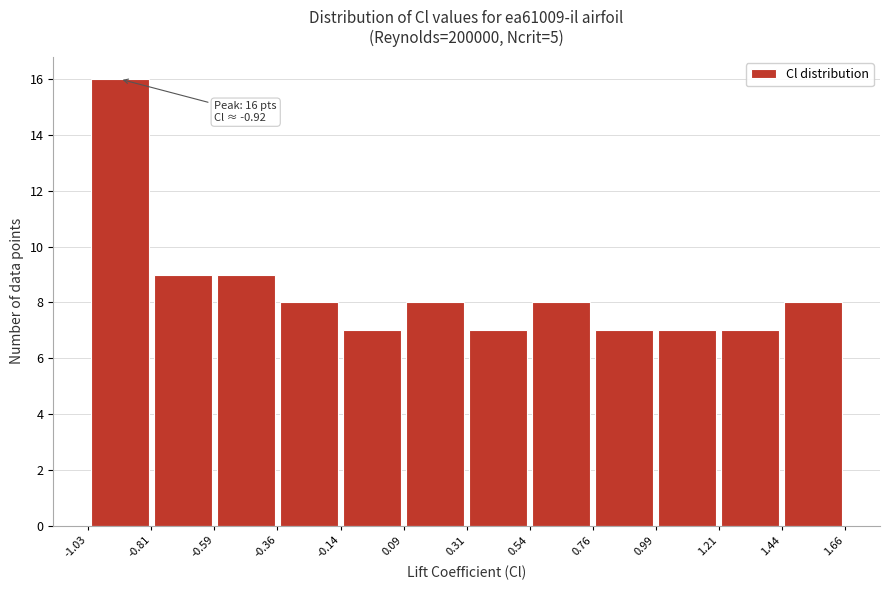

Which range on the x-axis has the tallest bar?

-1.03 to -0.81